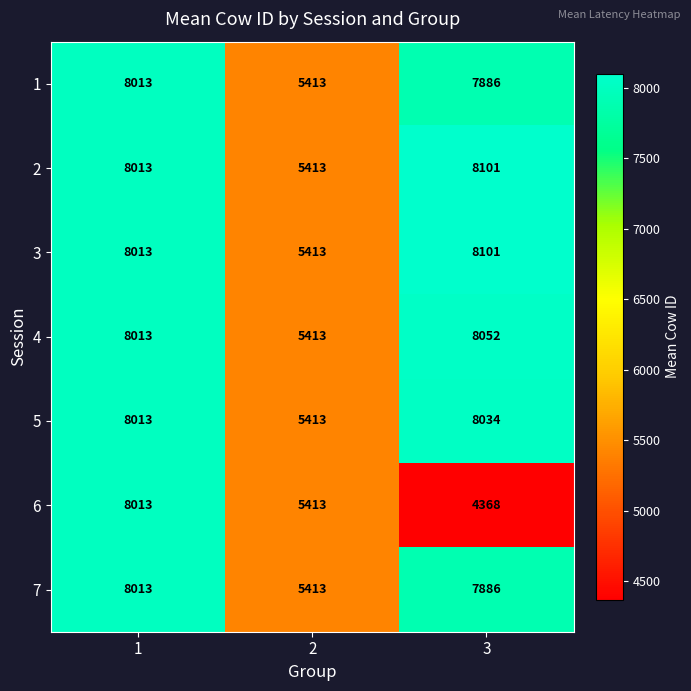

What is the sum of all 4 values?

21478